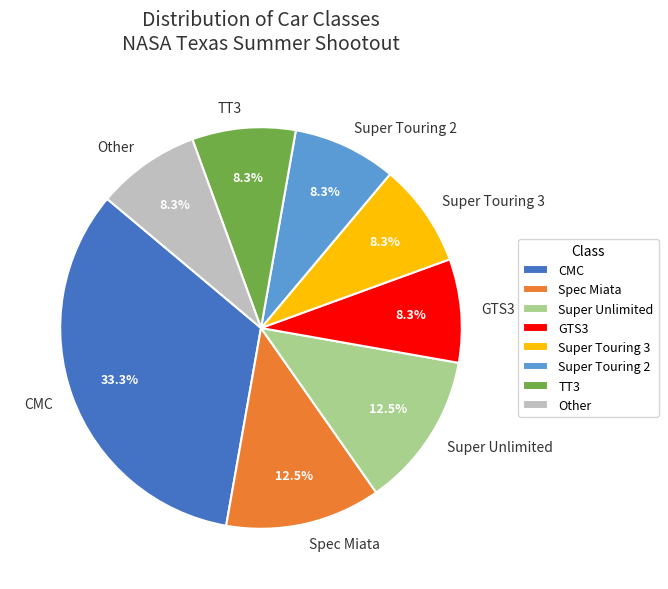

Do TT3 and Super Touring 2 together represent more than half of the pie?

No